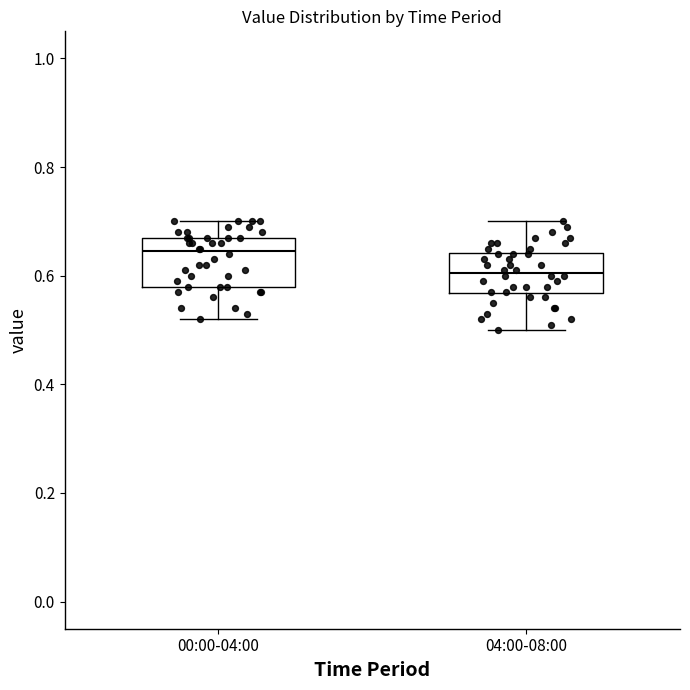

Reading left to right, transcribe this box plot: for each box, give where its median line is, the range the box spans, and where its two whiskers end, as read against the y-axis. The values are not printed on the chart, so give them approximately, as read against the axis.

00:00-04:00: median 0.64, box 0.58 to 0.68, whiskers 0.52 to 0.70
04:00-08:00: median 0.60, box 0.56 to 0.64, whiskers 0.50 to 0.70